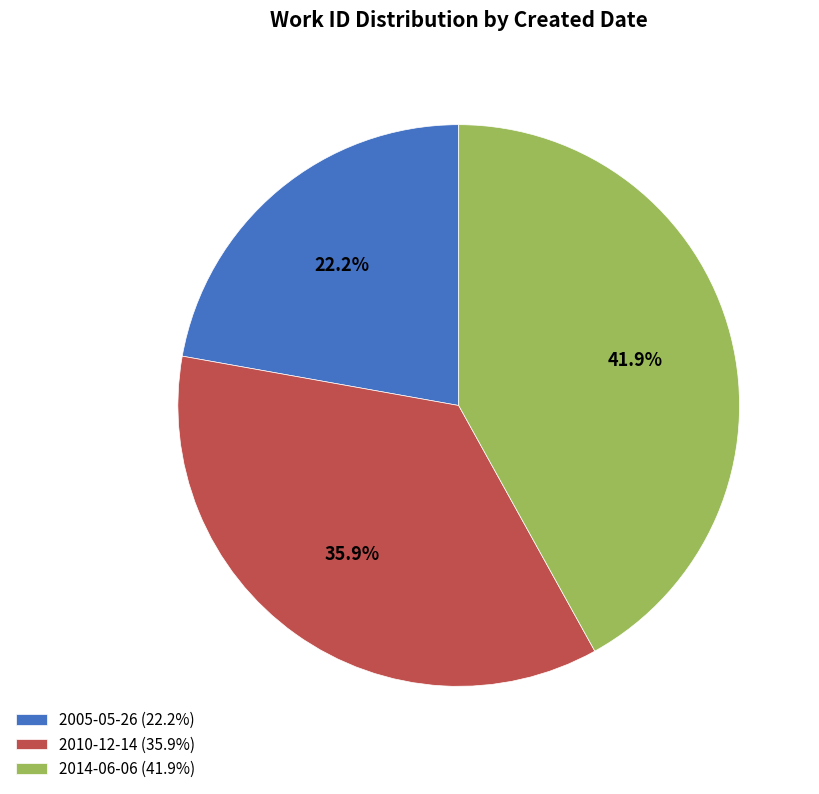

Combined, what portion of the pie is 2005-05-26 and 2010-12-14?

58.1%